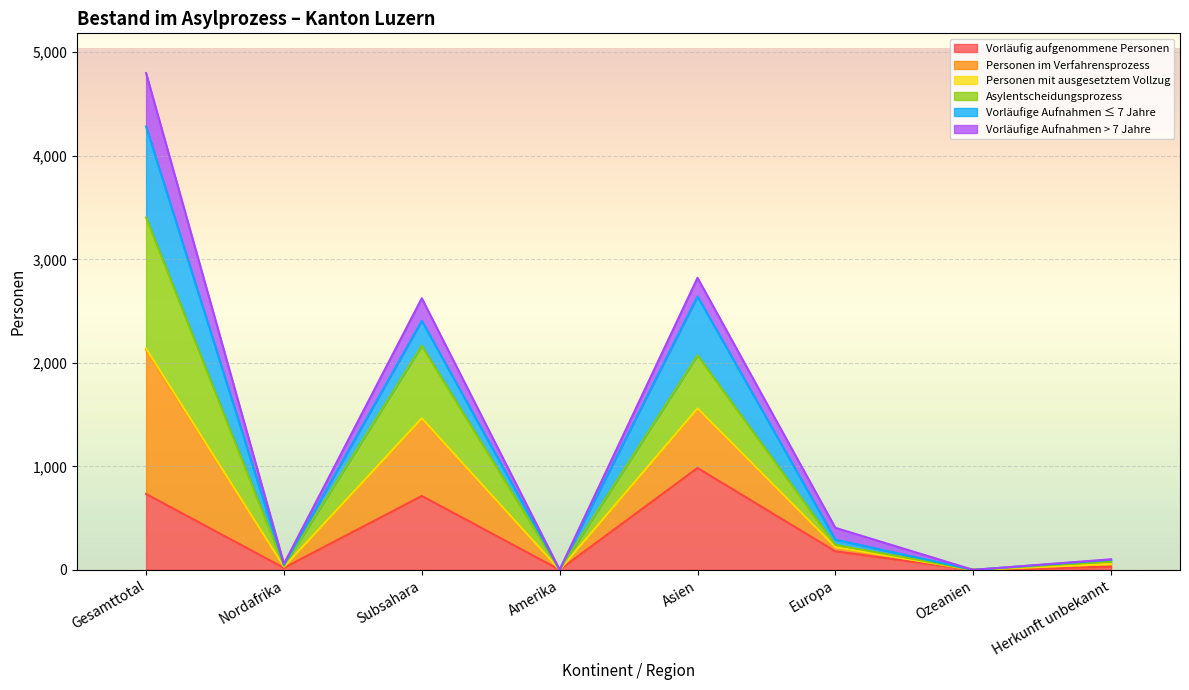

Which category has the highest value in the Vorläufig aufgenommene Personen series?

Asien